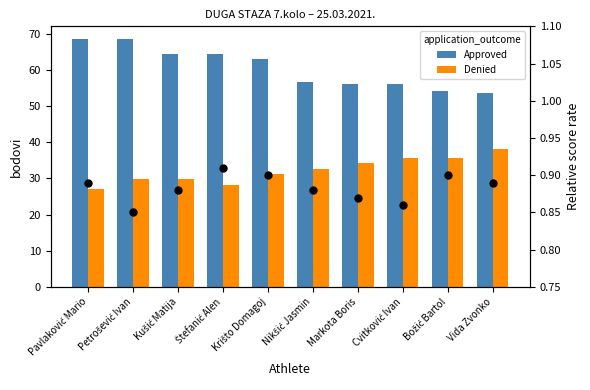

At which category is the sum across all series the highest?

Petrošević Ivan